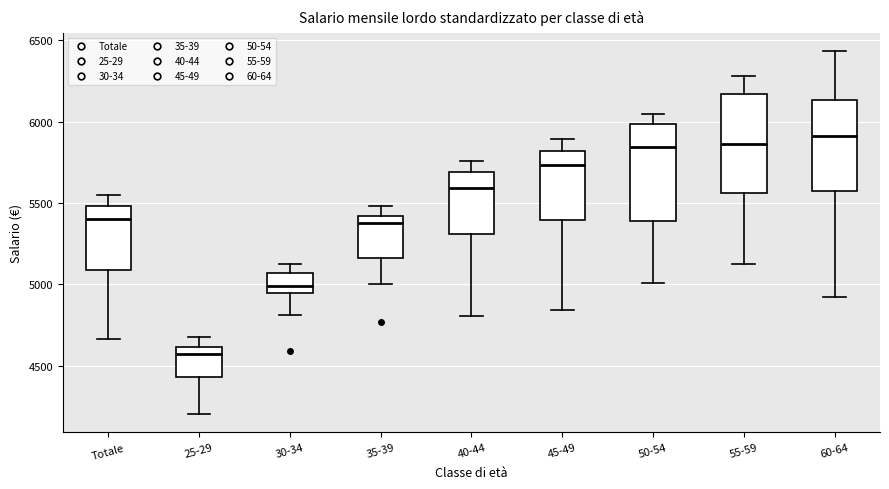

Where is the upper edge of the box for 35-39 on the y-axis? The values are not printed on the chart, so give them approximately, as read against the axis.

5400